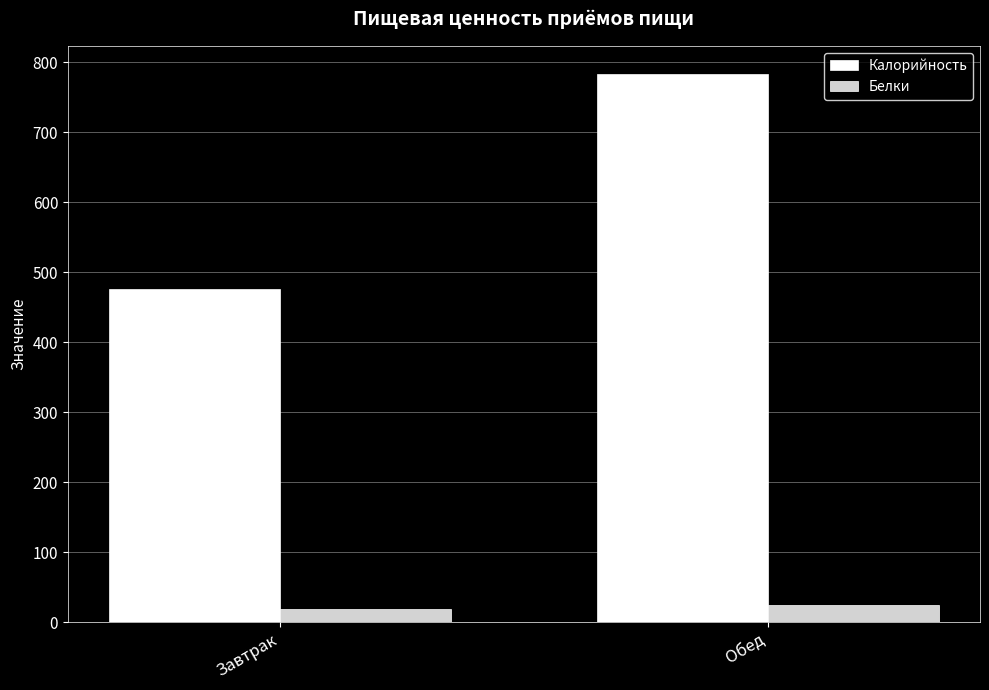

At which label does Калорийность first exceed 784?

Обед